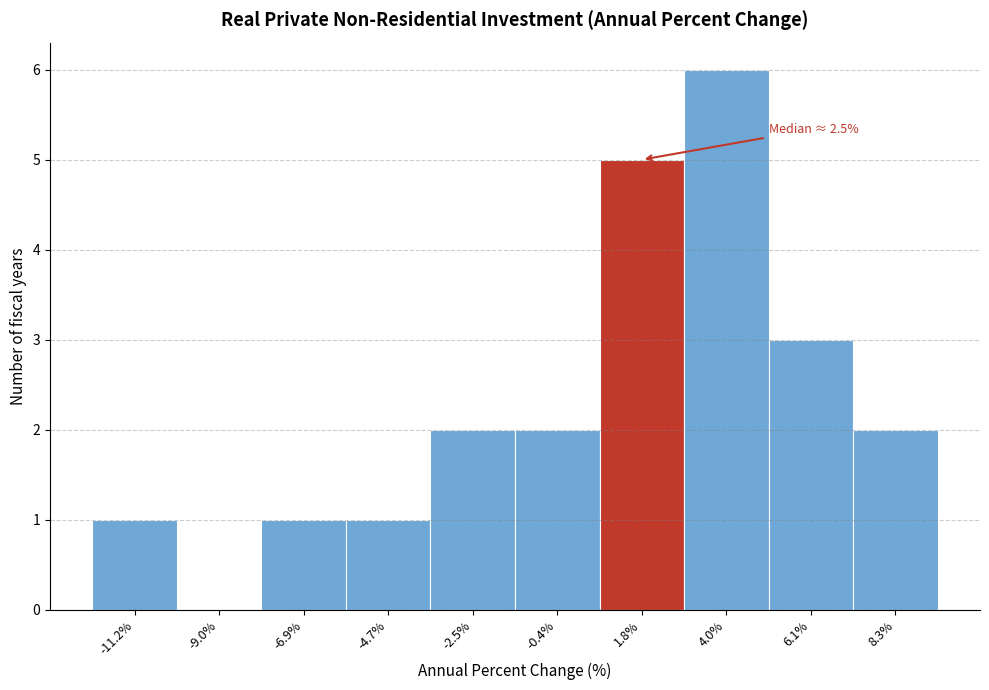

Which range on the x-axis has the tallest bar?

3.0 to 5.0